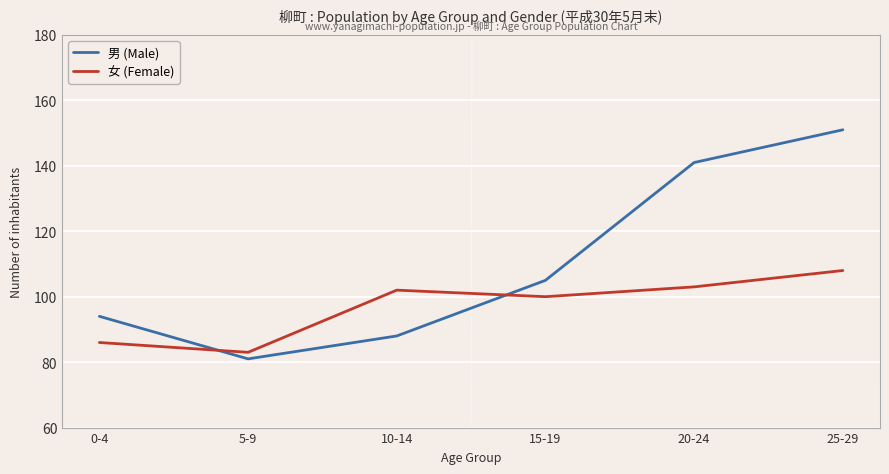

What position from the right is 0-4?

6